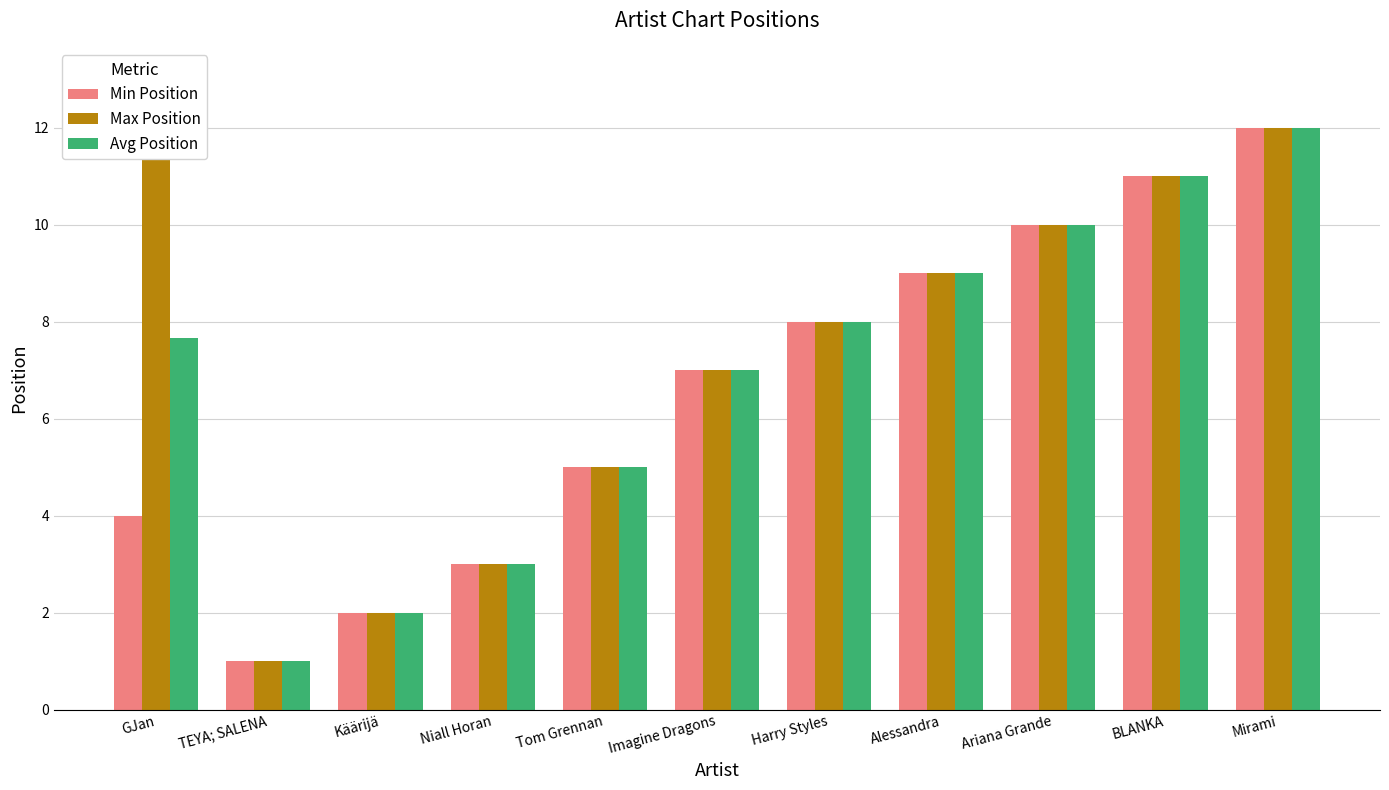

What is the label of the 10th bar from the right?

TEYA; SALENA